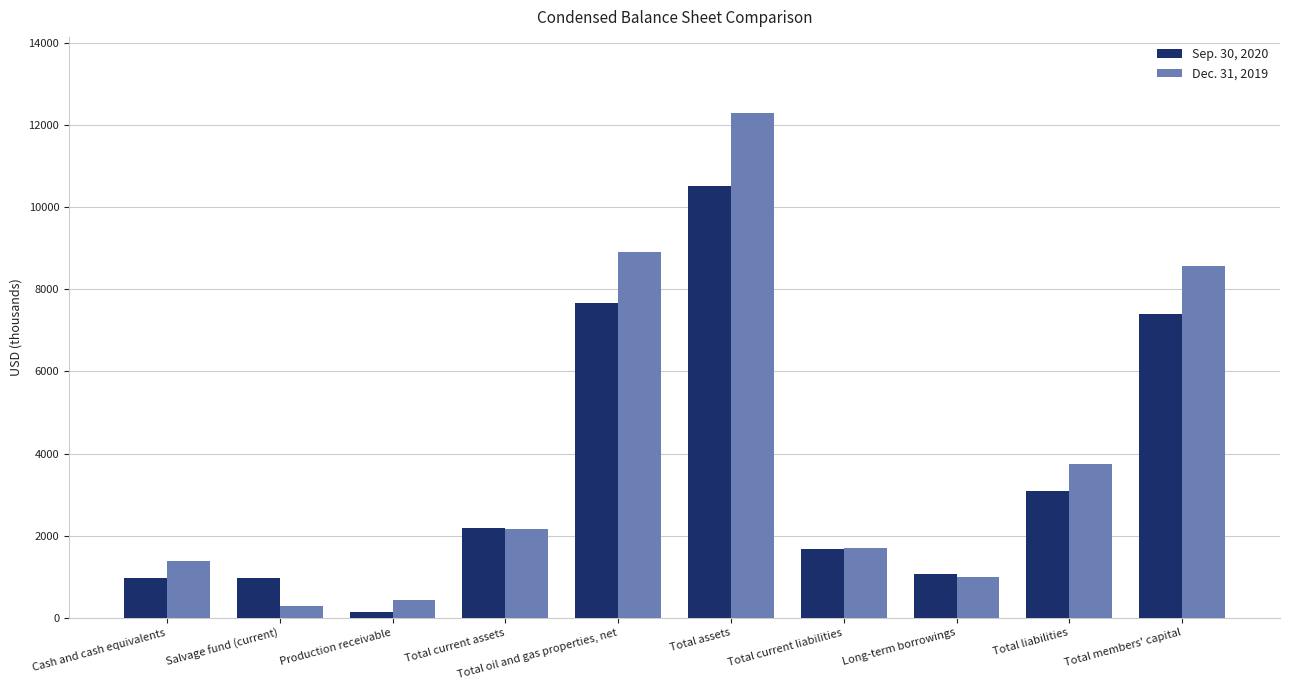

List the series in order of their overall mean, lowest first.

Sep. 30, 2020, Dec. 31, 2019